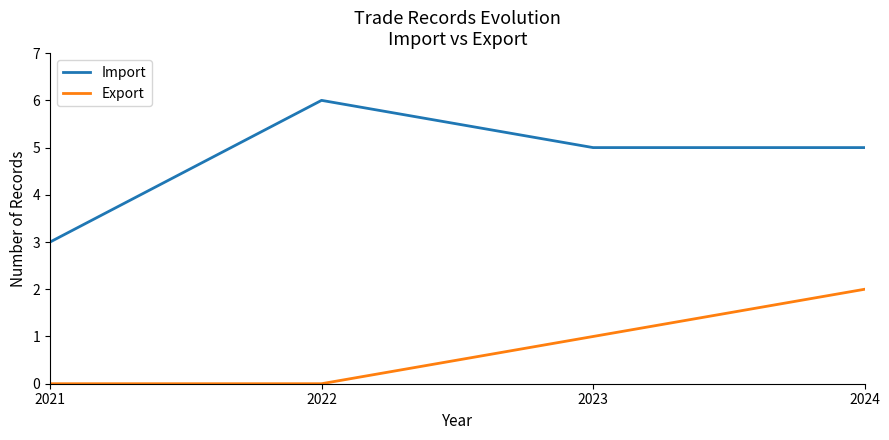

Reading right to left, what are all the values shown in this chart?

Import: 2024=5	2023=5	2022=6	2021=3
Export: 2024=2	2023=1	2022=0	2021=0